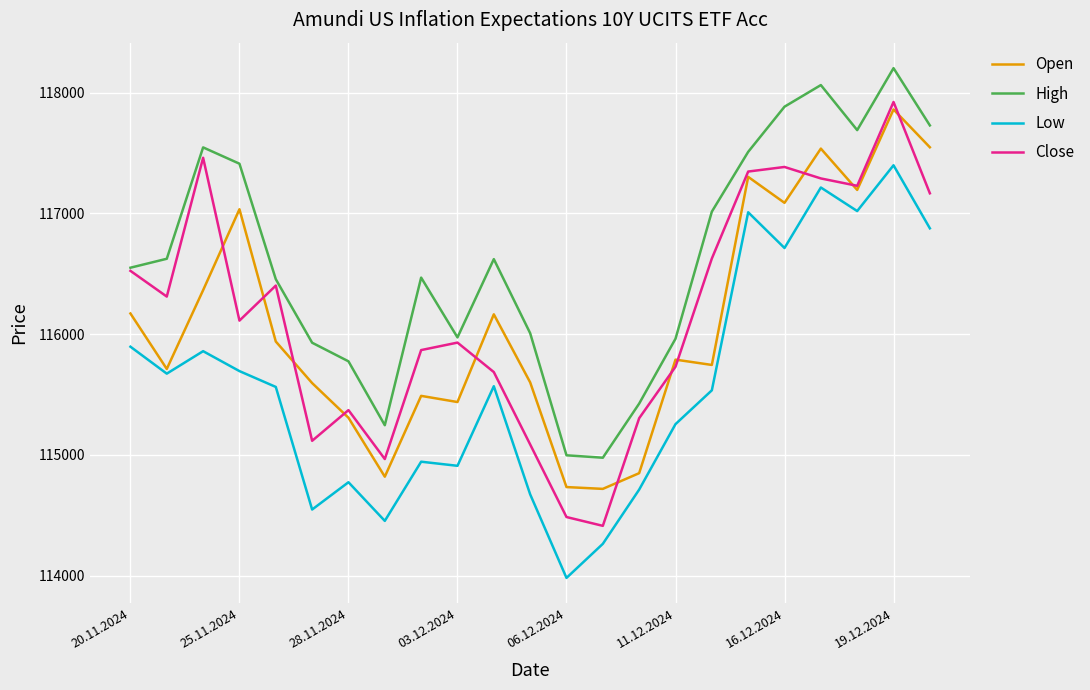

Which series has the largest total across all categories?

High